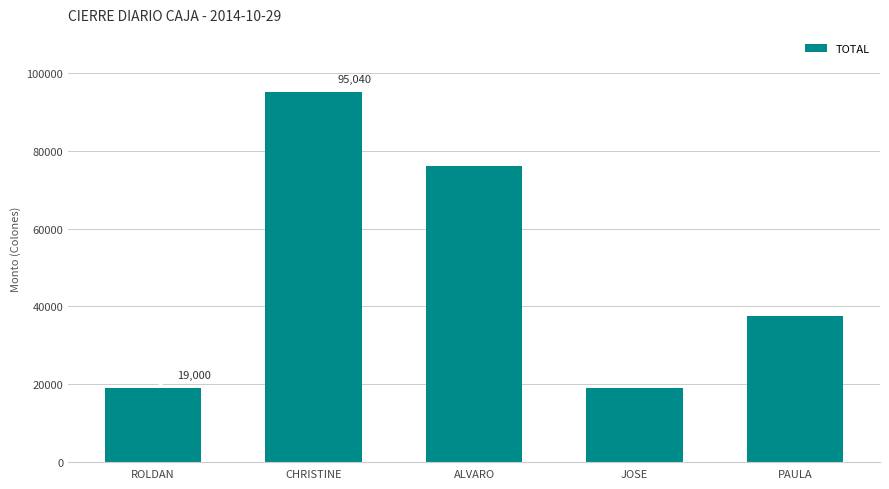

Reading right to left, what are all the values shown in this chart?

PAULA=37584	JOSE=19000	ALVARO=76000	CHRISTINE=95040	ROLDAN=19000